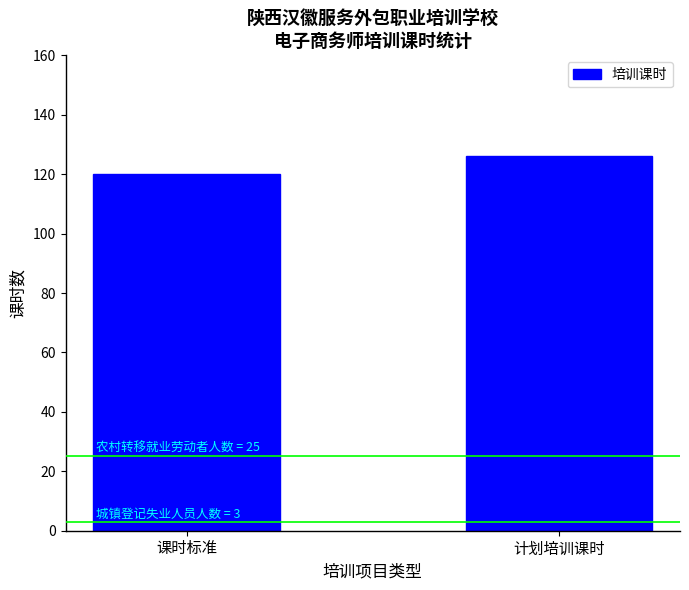

Which category has the lowest value across all series?

课时标准